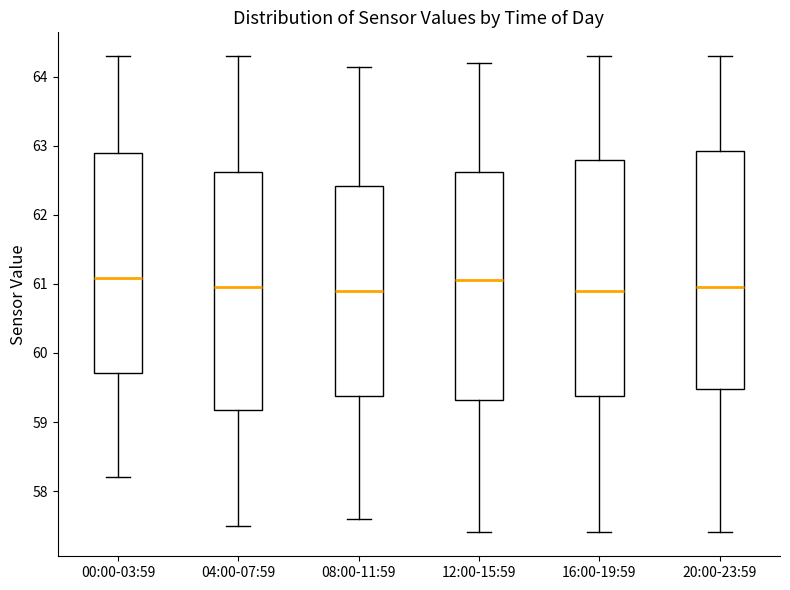

Where does the upper whisker of the box for 12:00-15:59 end on the y-axis? The values are not printed on the chart, so give them approximately, as read against the axis.

64.2